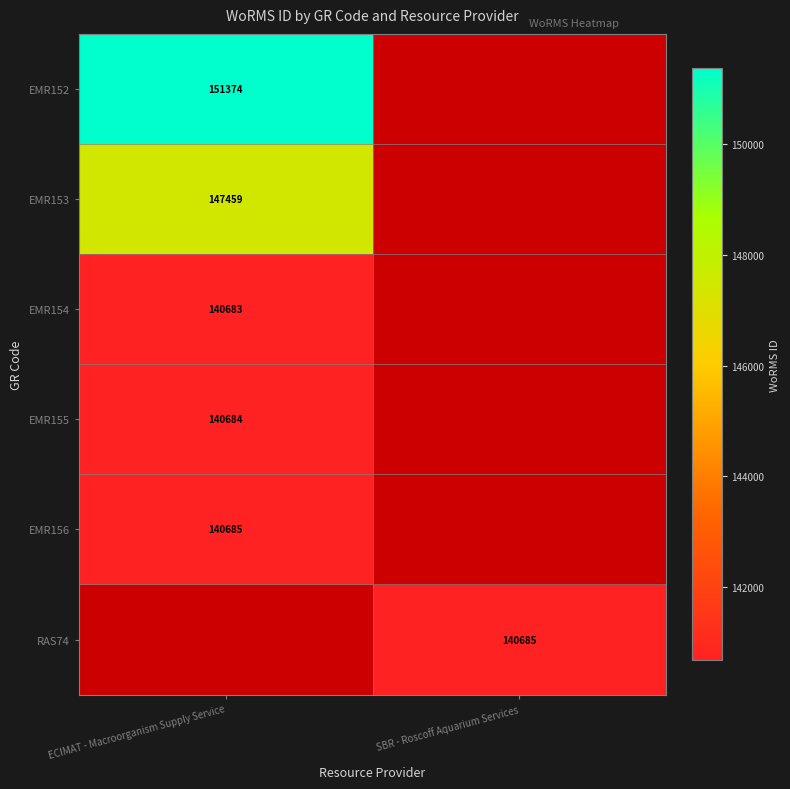

Is it true that EMR153 equals 147459 at ECIMAT - Macroorganism Supply Service?

True